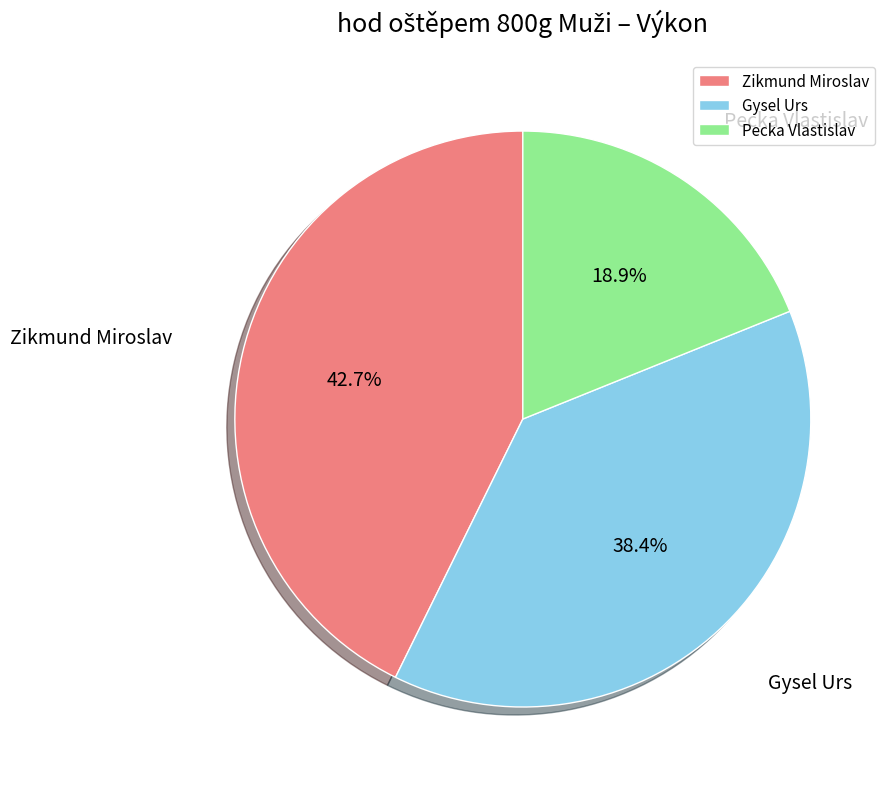

Count the number of slices in the pie.

3